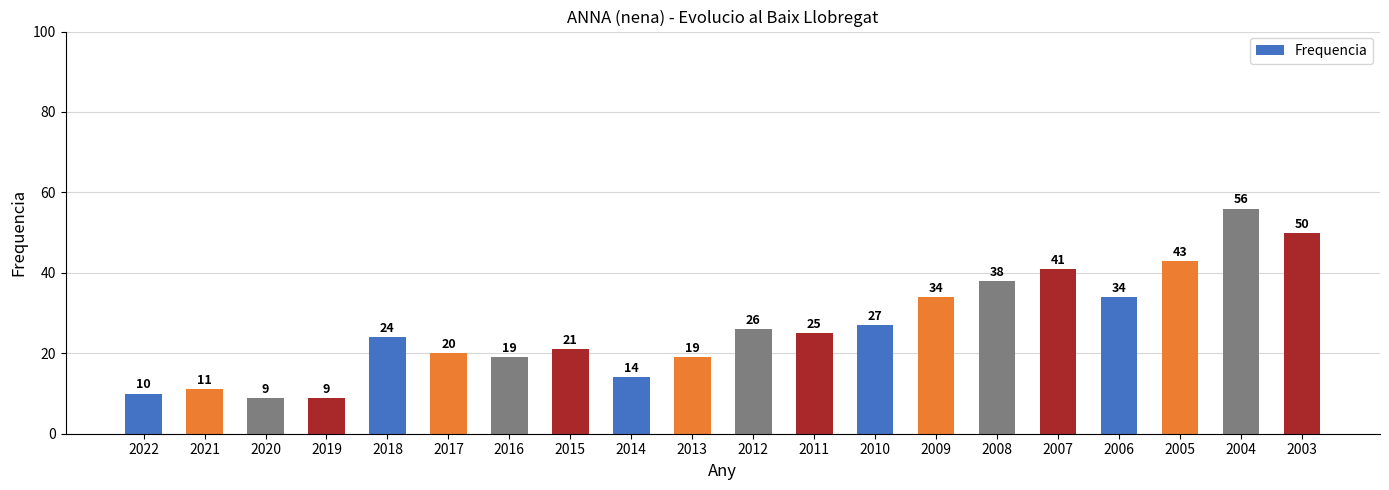

What is the difference between the second highest and second lowest values?

41